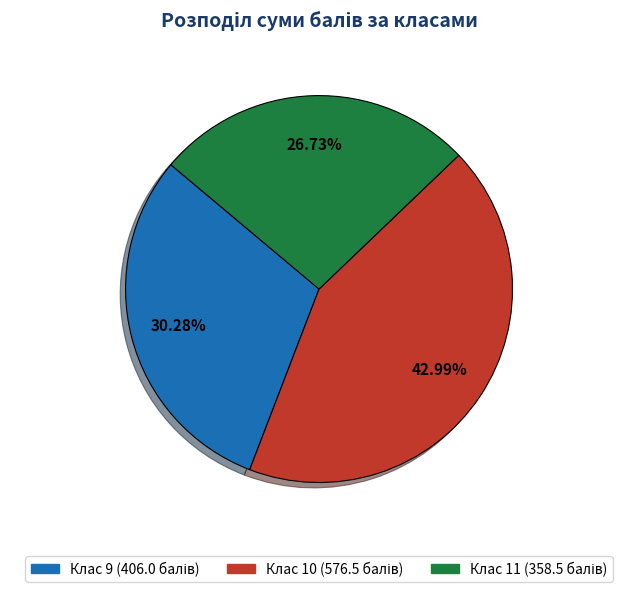

Does any single category account for the majority?

No